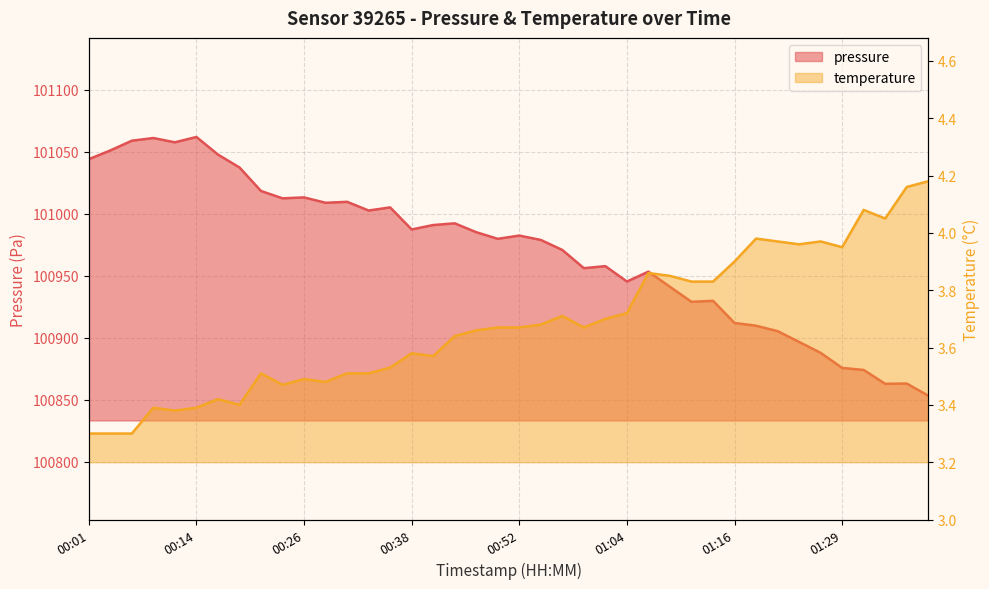

What position from the left is 00:11?

5